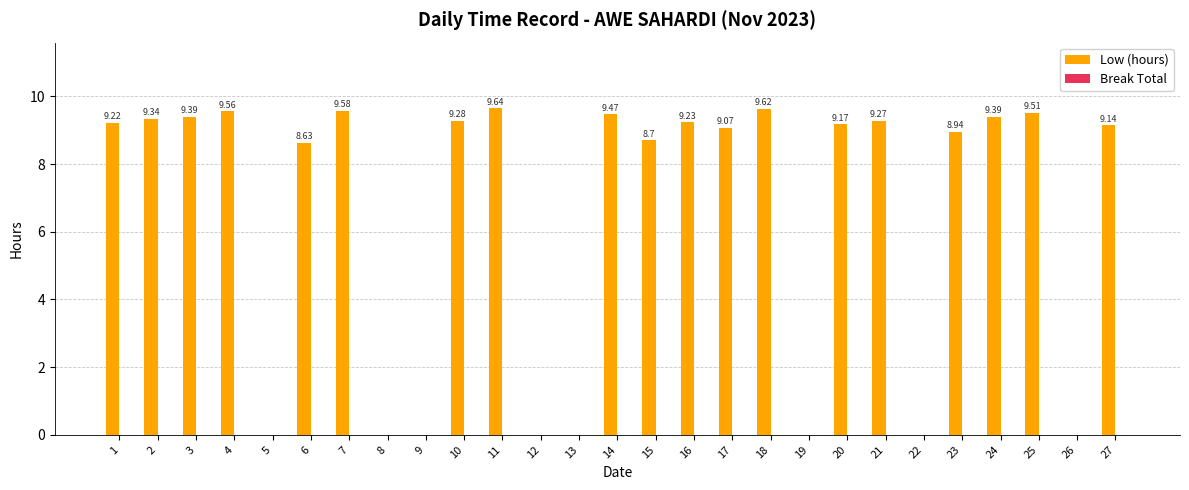

What is the change in value from 6 to 13?

-8.6